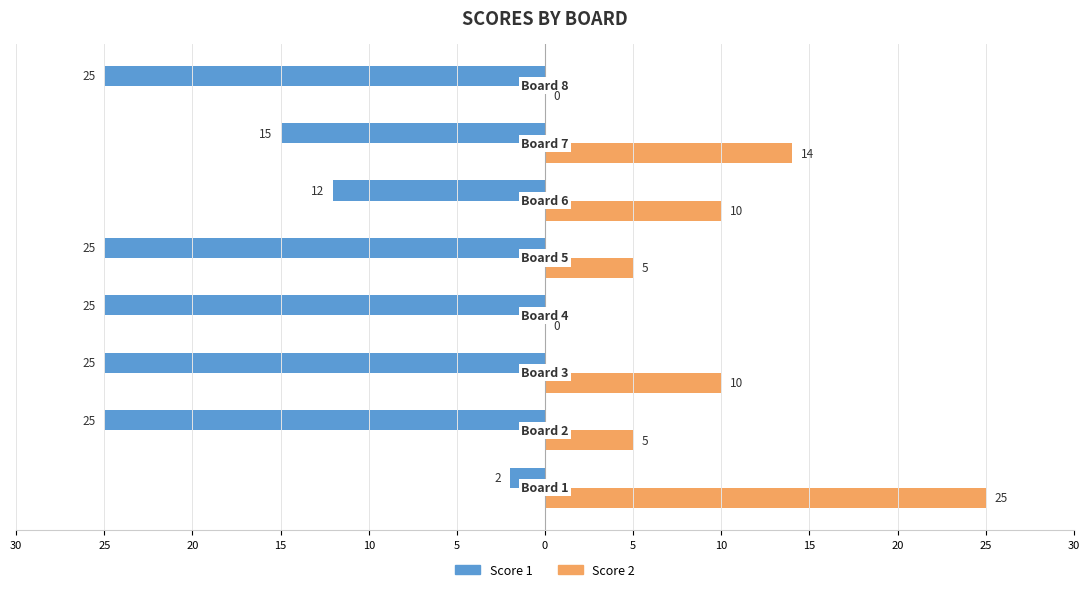

What are all the series names shown in the legend?

Score 1, Score 2